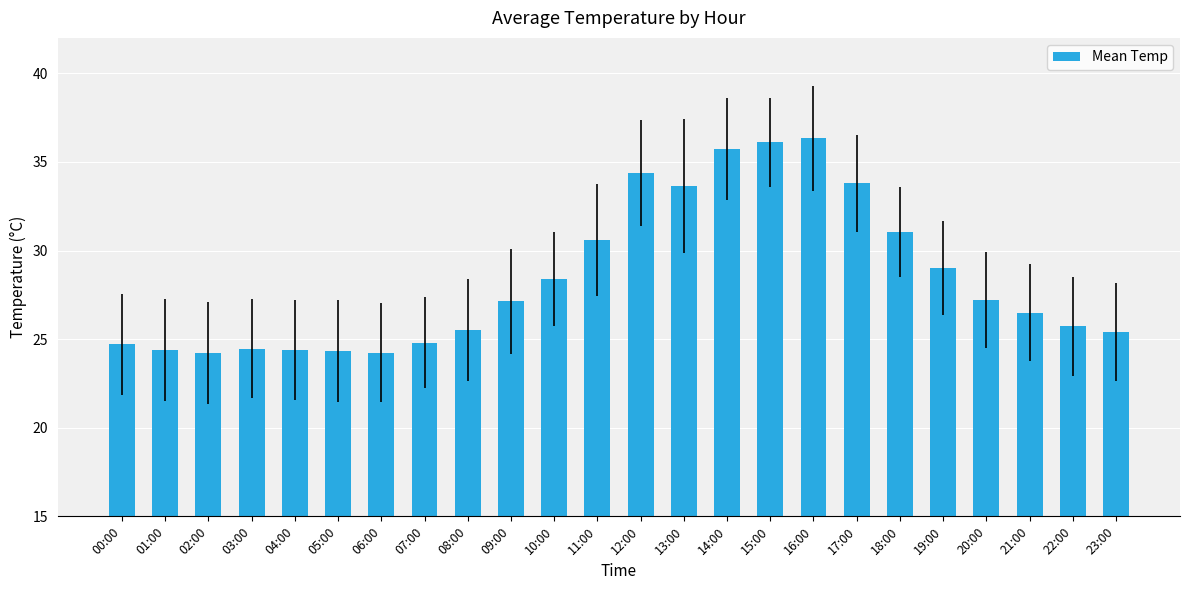

Where is the data nearest to the value 30?

11:00